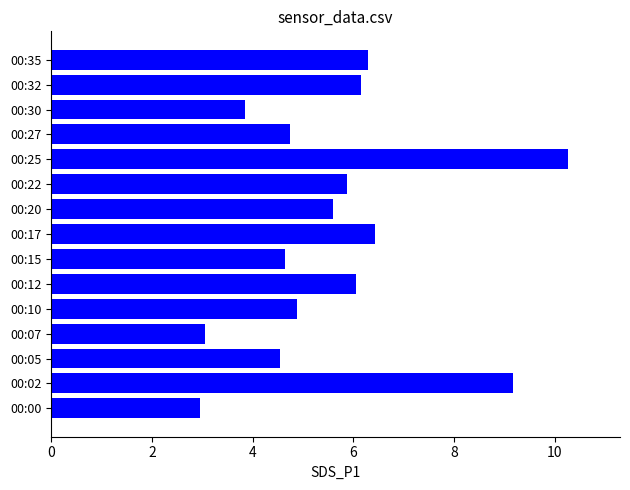

How many distinct data groups are displayed?

1